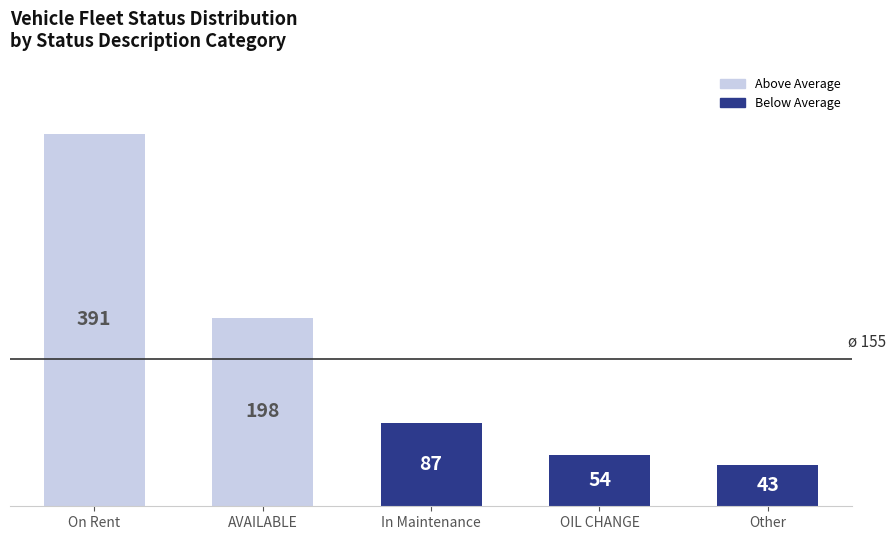

List the labels in order of value, smallest first.

Other, OIL CHANGE, In Maintenance, AVAILABLE, On Rent